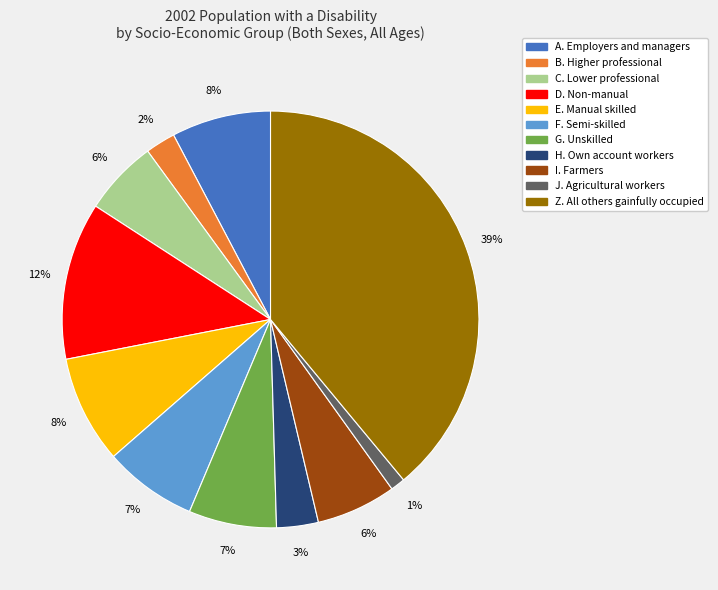

Do Z. All others gainfully occupied and C. Lower professional together represent more than half of the pie?

No